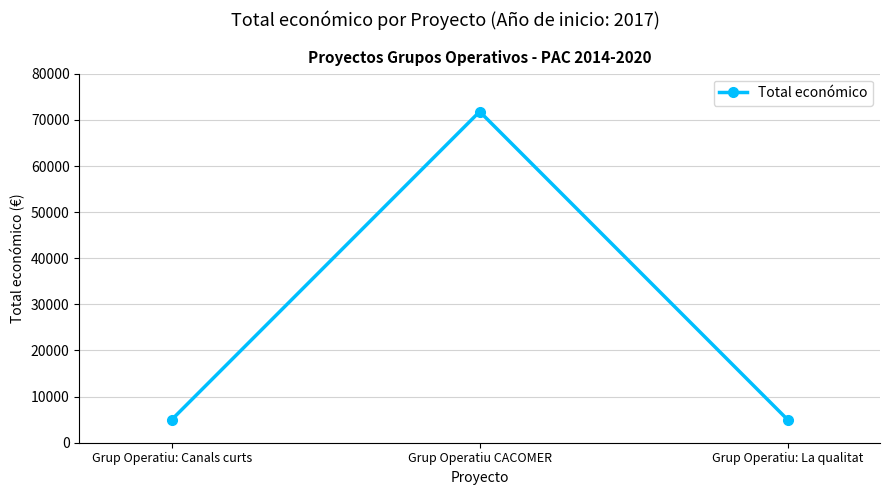

What is the difference between the maximum and minimum values?

66800